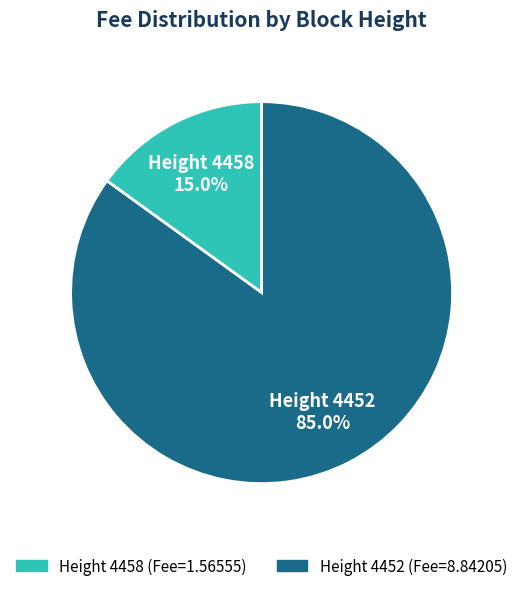

Count the number of slices in the pie.

2